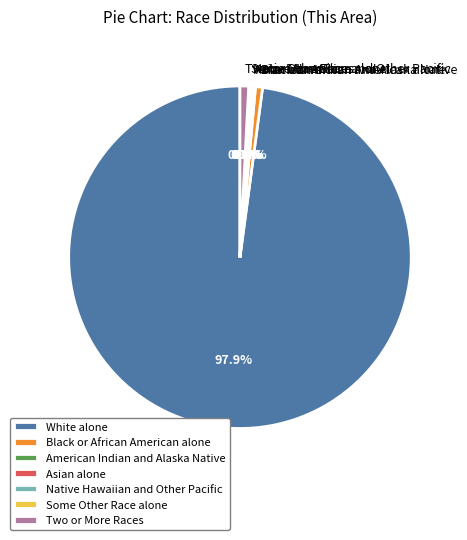

Which category has the biggest portion of the pie?

White alone